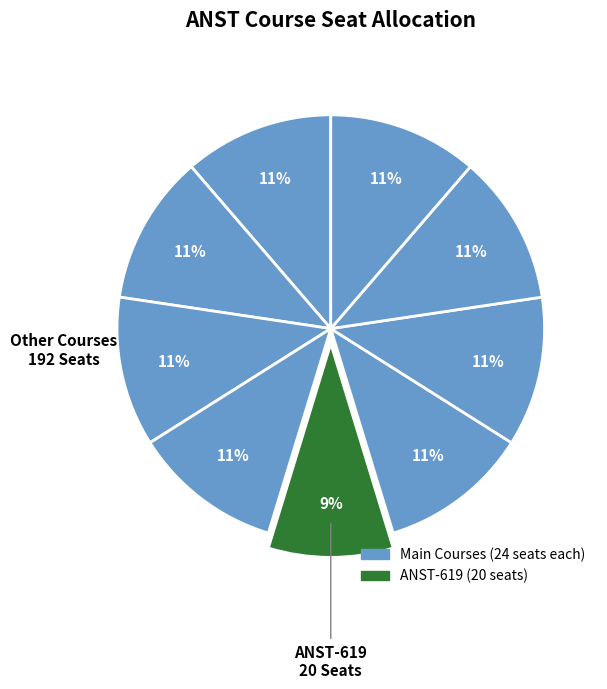

Count the number of slices in the pie.

9